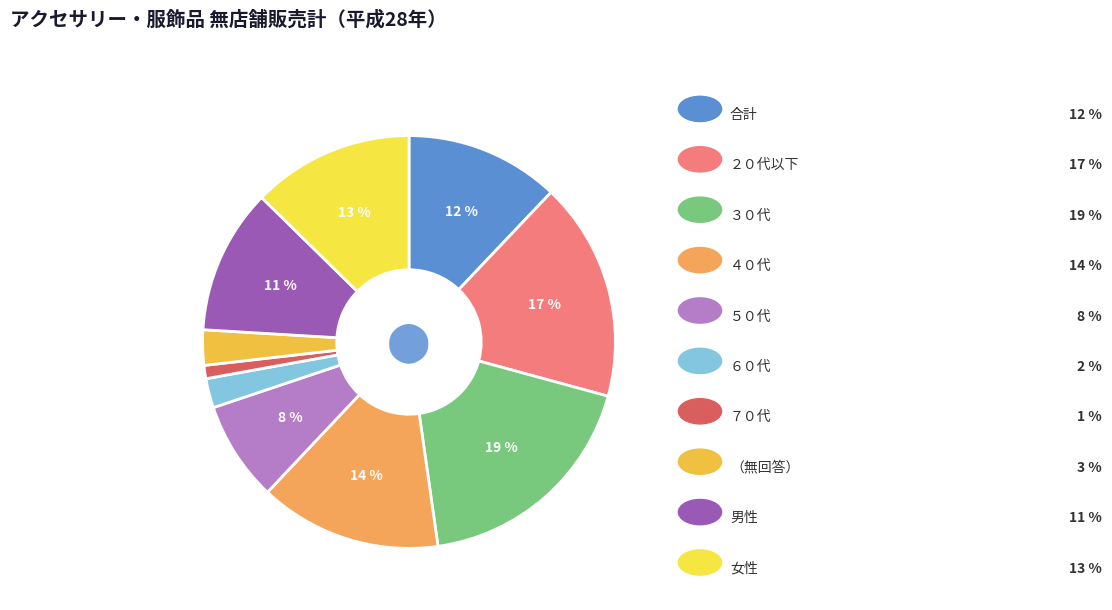

Count the number of slices in the pie.

10